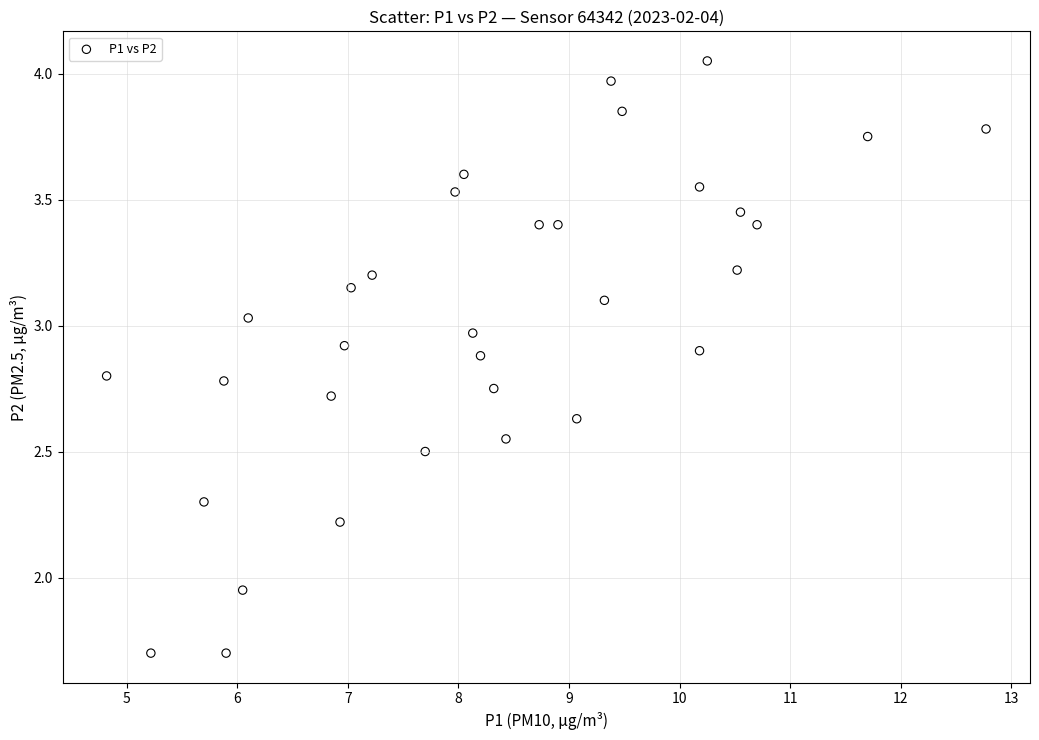

What is the range of X values (max minus min)?

7.9